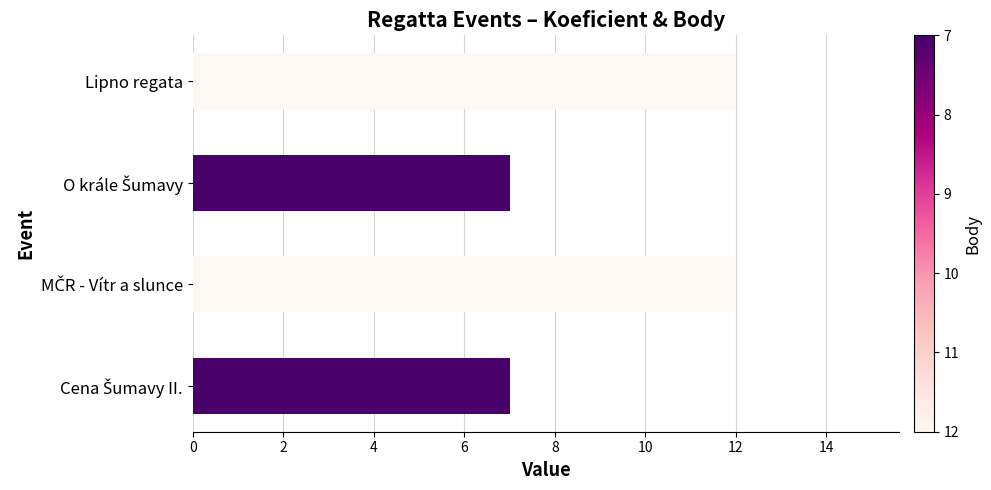

What is the smallest value displayed?

7